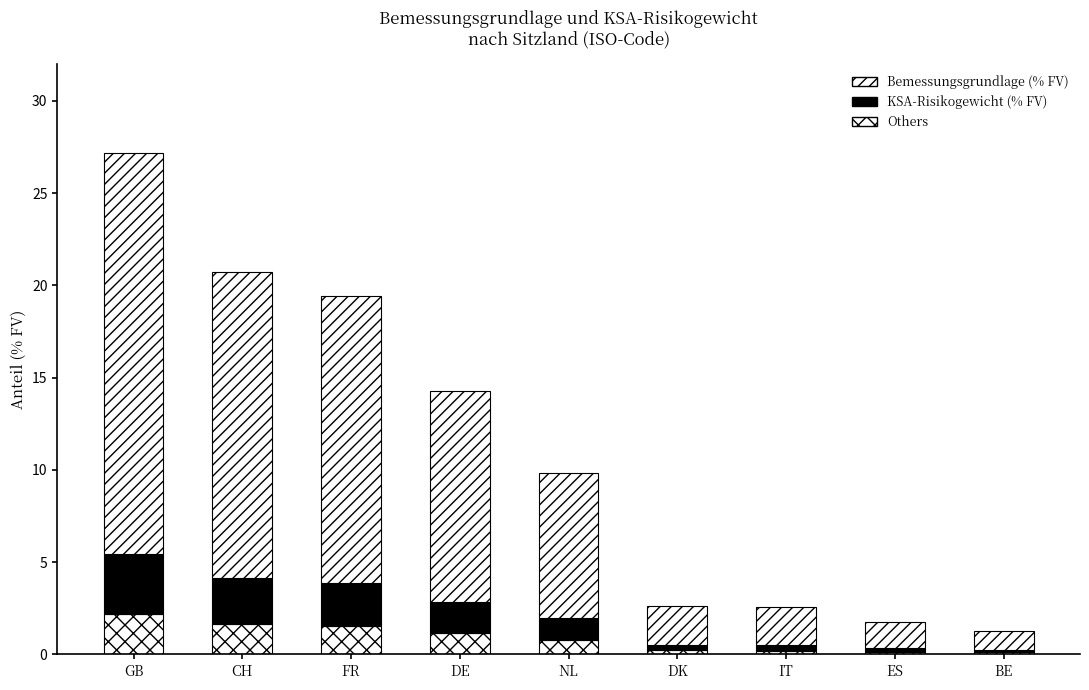

Count the number of categories in the chart.

9